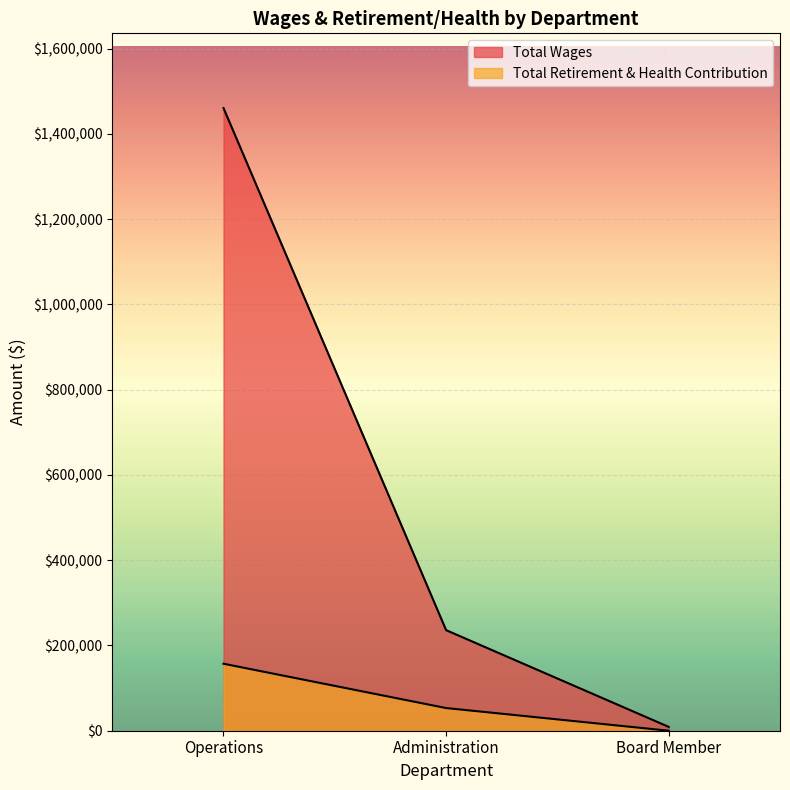

Rank the series by their maximum value, from lowest to highest.

Total Retirement & Health Contribution, Total Wages